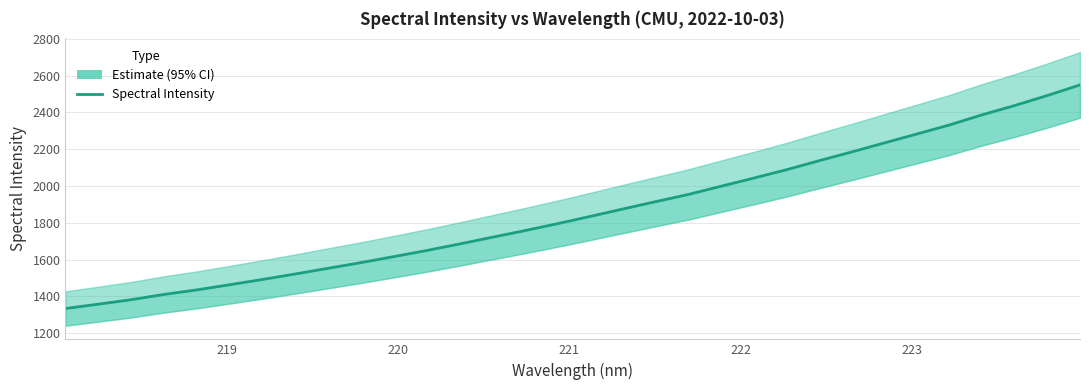

Is this an area chart (filled region under the line)?

No